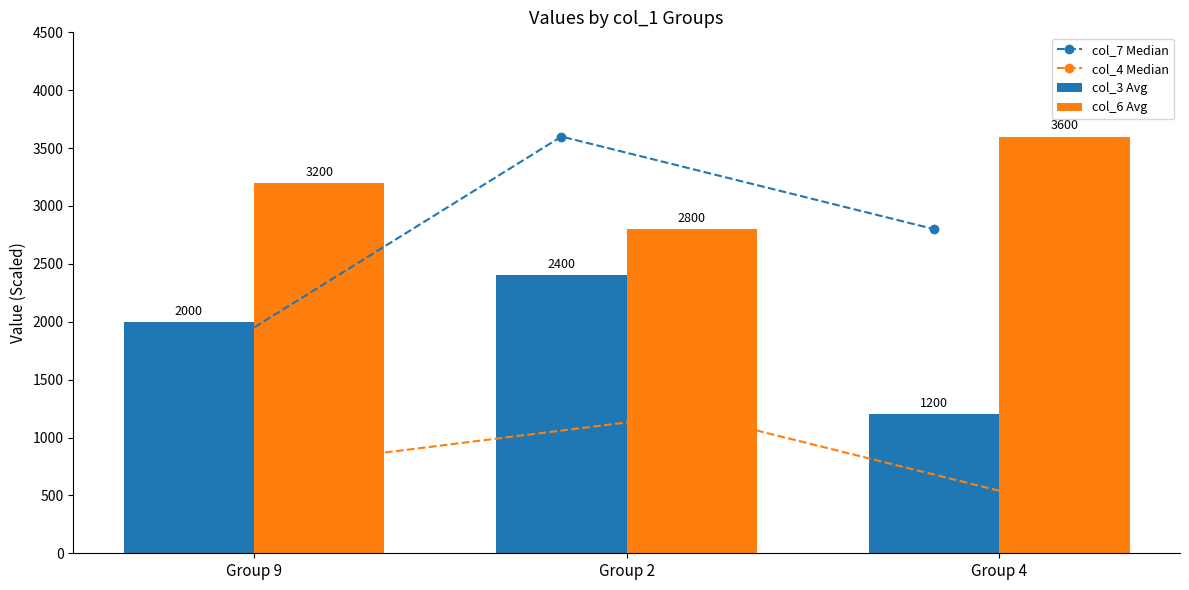

Which series has the largest total across all categories?

col_6 Avg